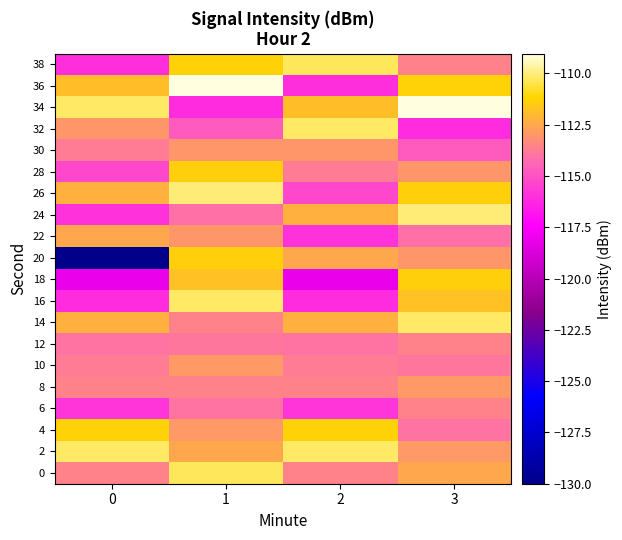

Between 1 and 2, which series saw the biggest shift?

36